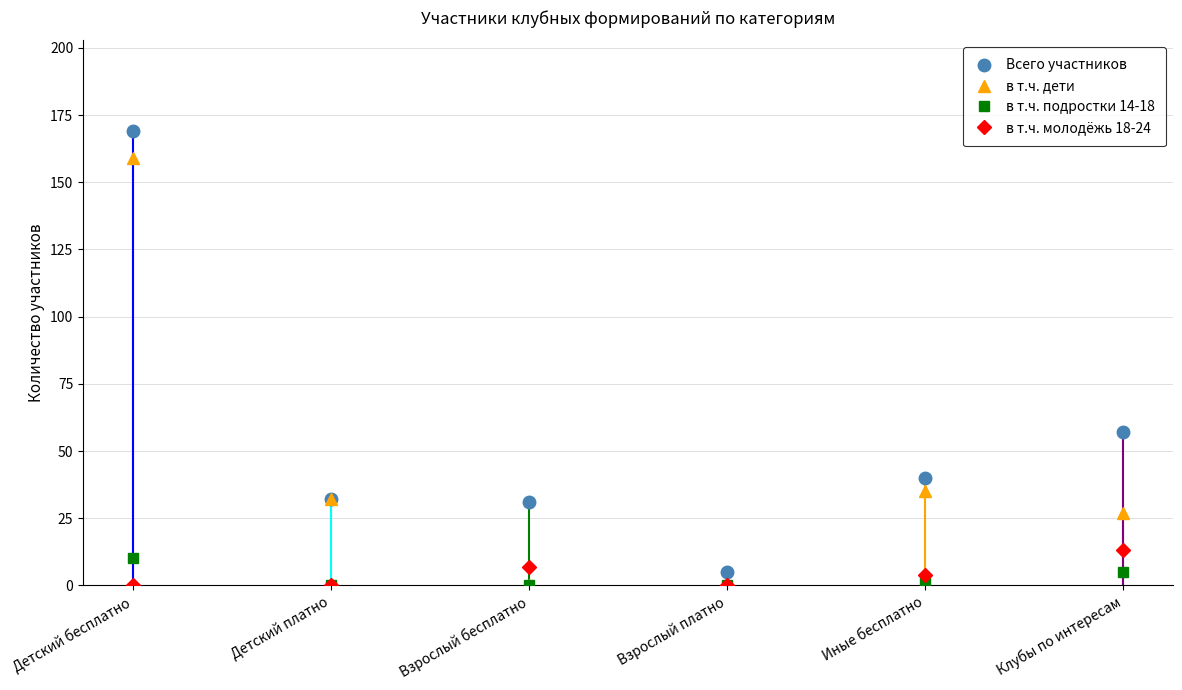

True or false: в т.ч. подростки 14-18 has a value of 0 at Детский платно.

True